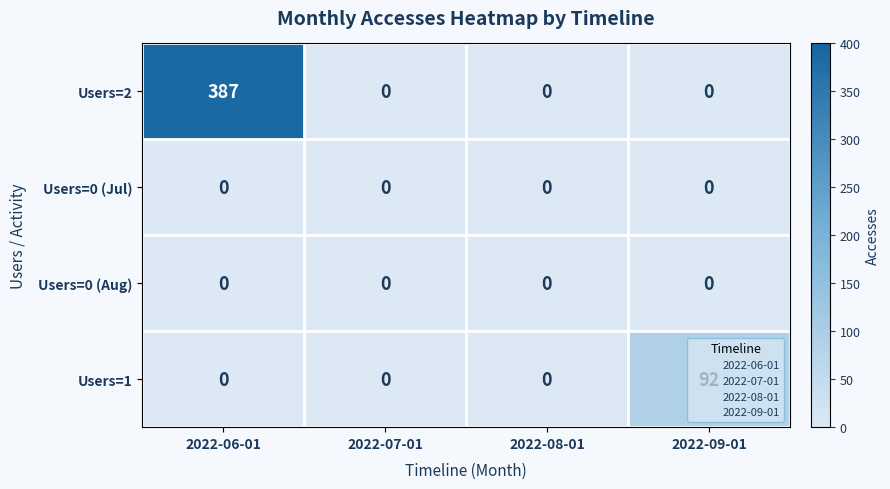

What is the maximum value shown in the chart?

387